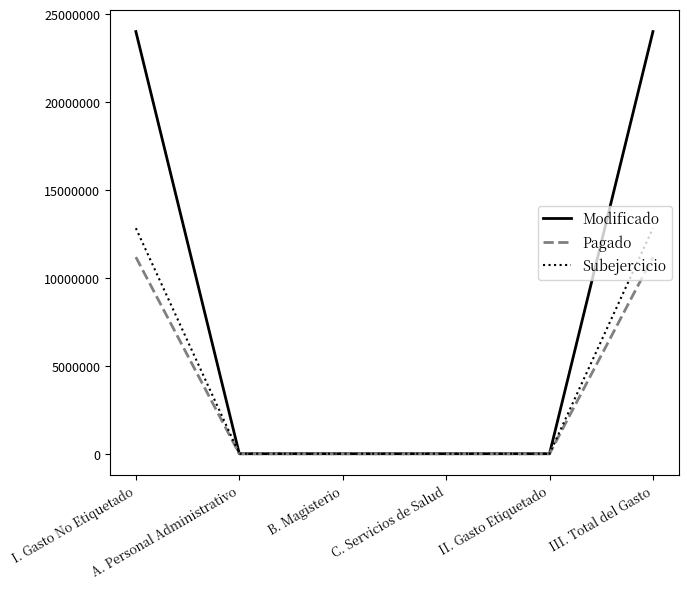

What is the highest value of the Modificado series?

24002461